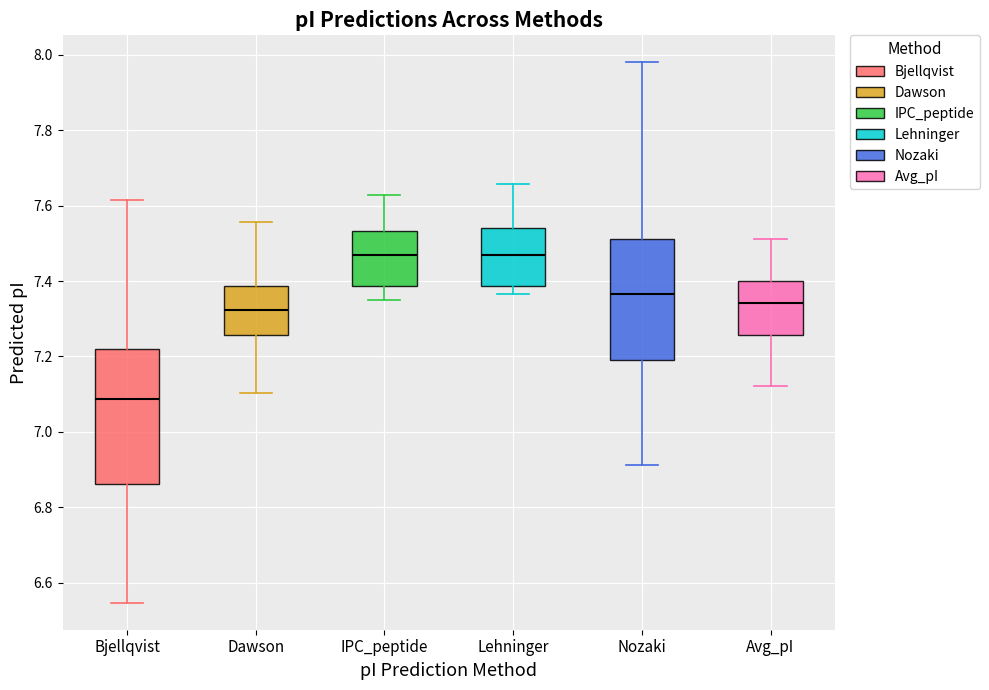

Reading left to right, transcribe this box plot: for each box, give where its median line is, the range the box spans, and where its two whiskers end, as read against the y-axis. The values are not printed on the chart, so give them approximately, as read against the axis.

Bjellqvist: median 7.08, box 6.86 to 7.22, whiskers 6.54 to 7.62
Dawson: median 7.32, box 7.26 to 7.38, whiskers 7.10 to 7.56
IPC_peptide: median 7.46, box 7.38 to 7.54, whiskers 7.36 to 7.62
Lehninger: median 7.46, box 7.38 to 7.54, whiskers 7.36 to 7.66
Nozaki: median 7.36, box 7.20 to 7.52, whiskers 6.92 to 7.98
Avg_pI: median 7.34, box 7.26 to 7.40, whiskers 7.12 to 7.52